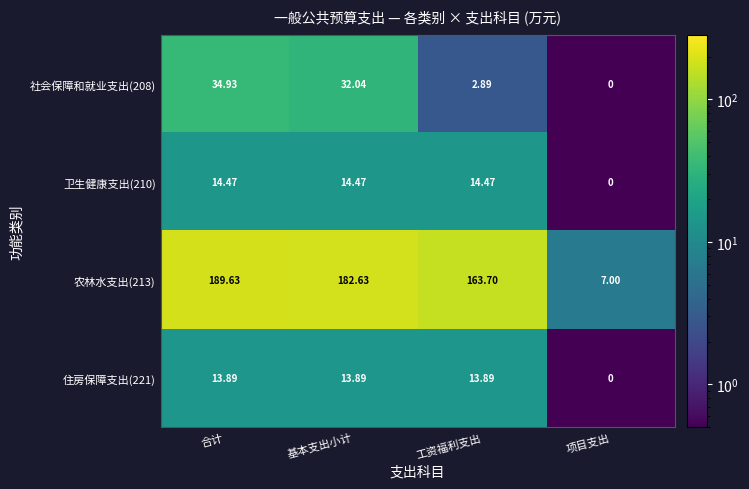

Which series changed the most between 合计 and 基本支出小计?

农林水支出(213)